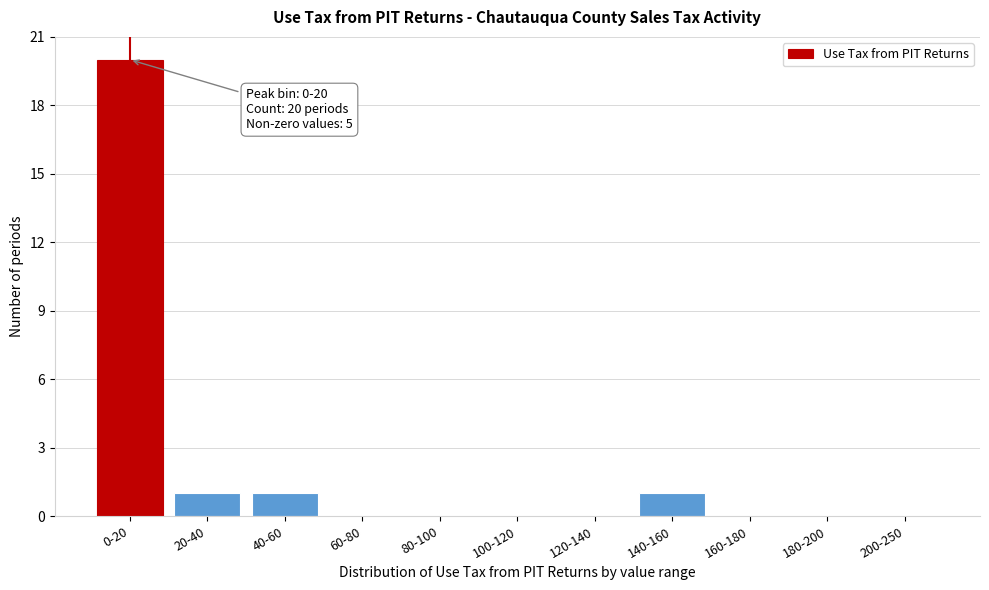

Reading left to right, extract all data points from this chart.

0-20=20	20-40=1	40-60=1	60-80=0	80-100=0	100-120=0	120-140=0	140-160=1	160-180=0	180-200=0	200-250=0